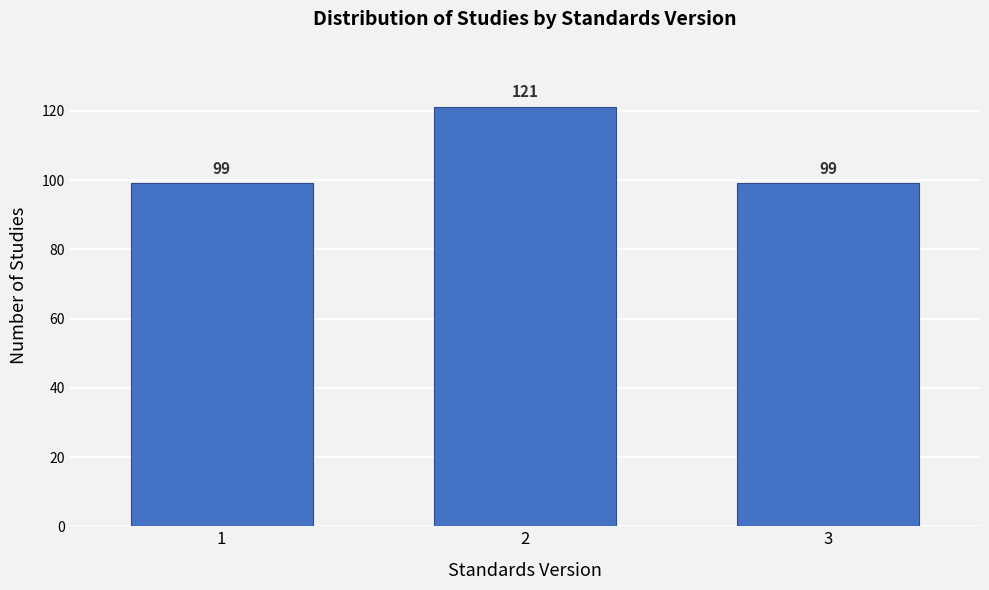

Reading right to left, what are all the values shown in this chart?

3=99	2=121	1=99